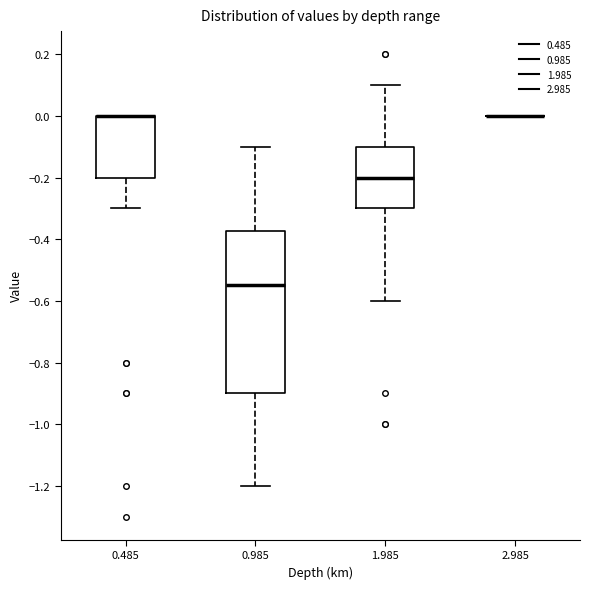

Comparing the boxes themselves (not the whiskers), which one is the tallest?

0.985